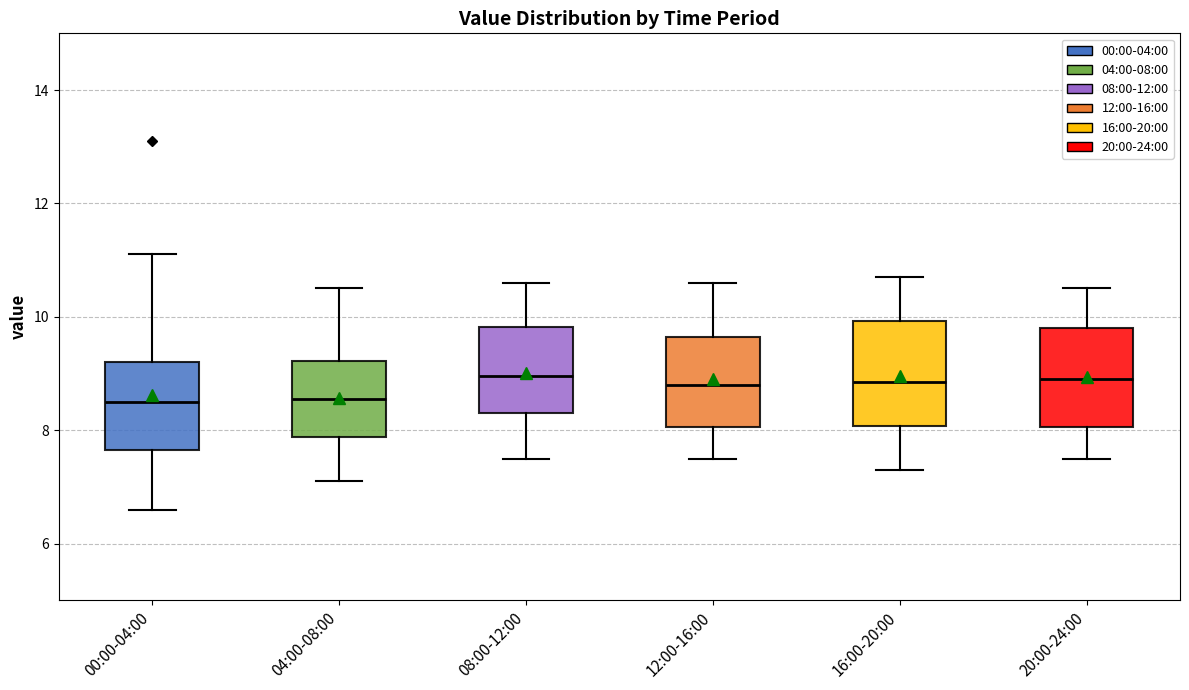

Reading left to right, transcribe this box plot: for each box, give where its median line is, the range the box spans, and where its two whiskers end, as read against the y-axis. The values are not printed on the chart, so give them approximately, as read against the axis.

00:00-04:00: median 8.6, box 7.6 to 9.2, whiskers 6.6 to 11.2
04:00-08:00: median 8.6, box 7.8 to 9.2, whiskers 7.2 to 10.6
08:00-12:00: median 9.0, box 8.4 to 9.8, whiskers 7.6 to 10.6
12:00-16:00: median 8.8, box 8.0 to 9.6, whiskers 7.6 to 10.6
16:00-20:00: median 8.8, box 8.0 to 10.0, whiskers 7.4 to 10.8
20:00-24:00: median 9.0, box 8.0 to 9.8, whiskers 7.6 to 10.6